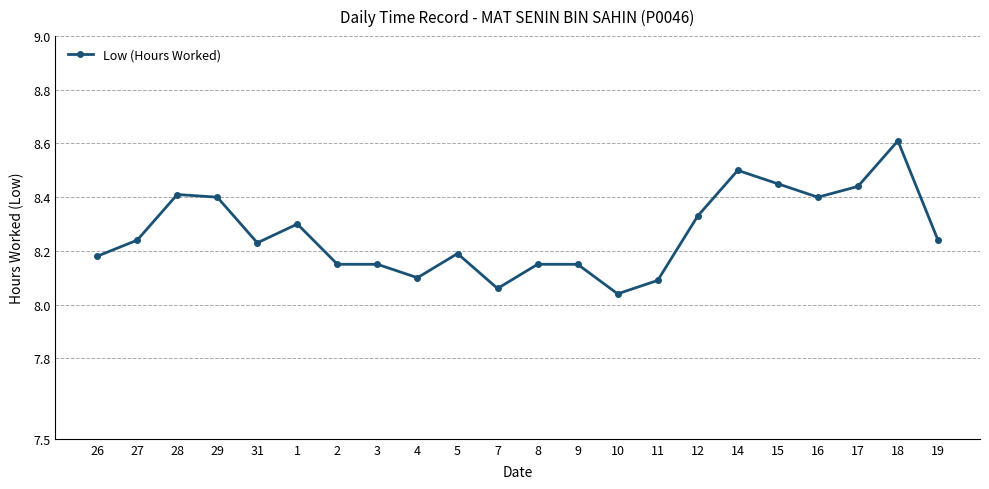

The value at 16 is 8.4. True or false?

True